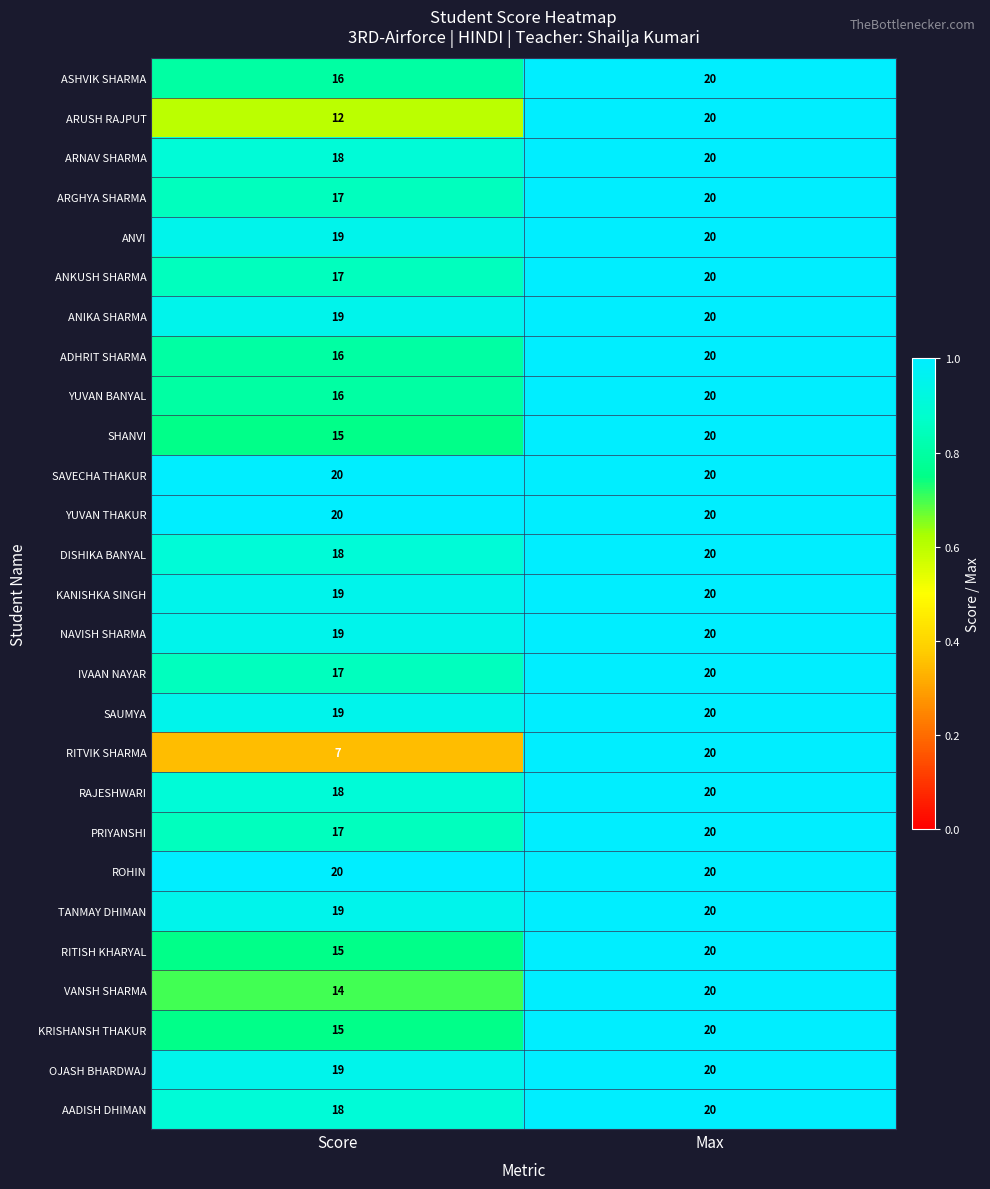

At which category does the chart reach its minimum across all series?

Score